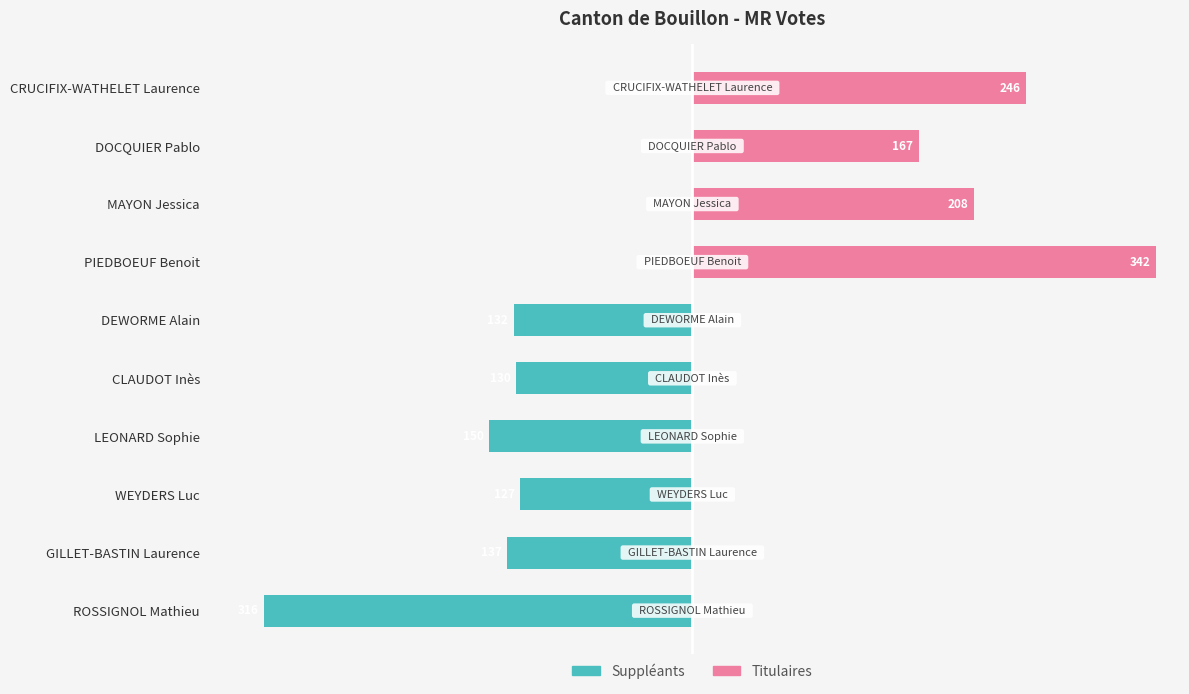

Count the number of categories in the chart.

10